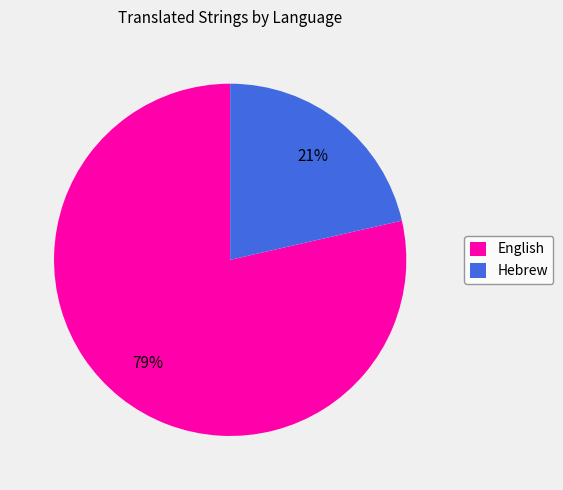

Which has a higher value, Hebrew or English?

English